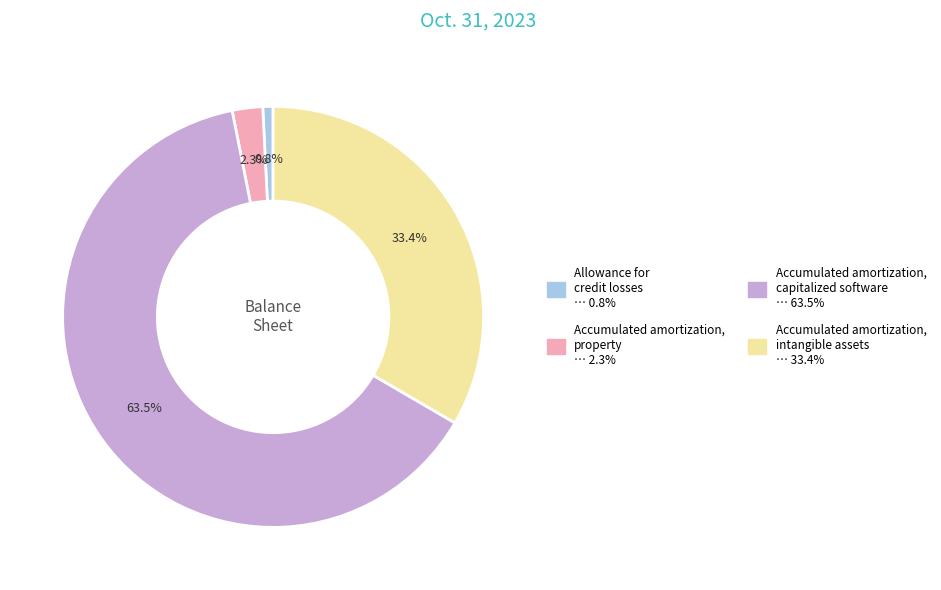

Which has a higher value, Accumulated amortization, intangible assets or Allowance for credit losses?

Accumulated amortization, intangible assets